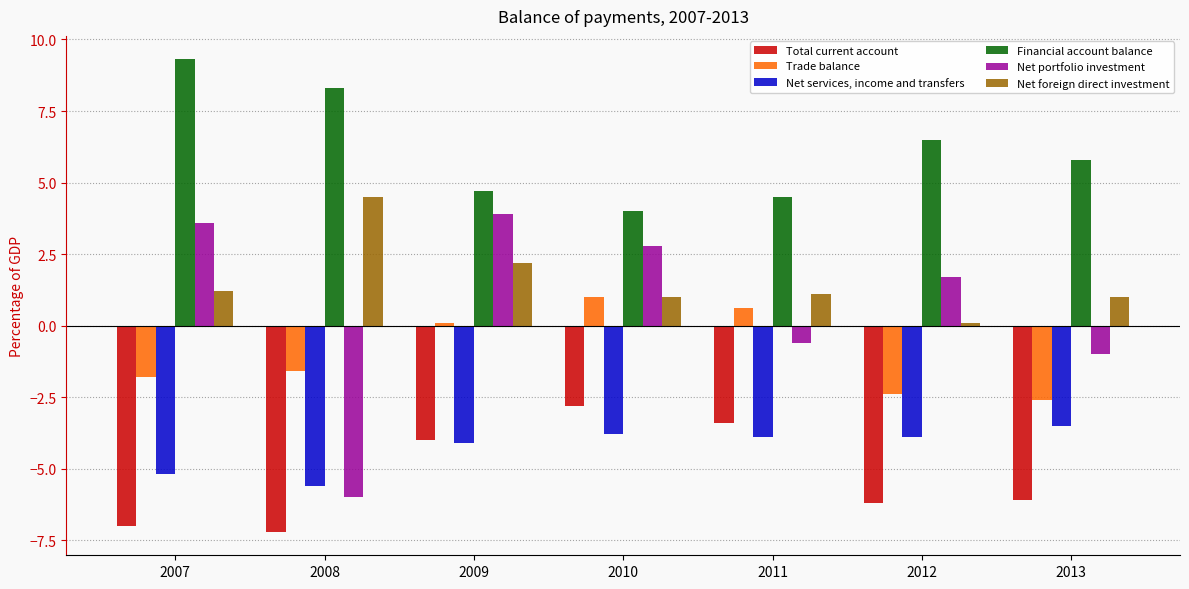

What is the difference between the Total current account values at 2007 and 2010?

4.2